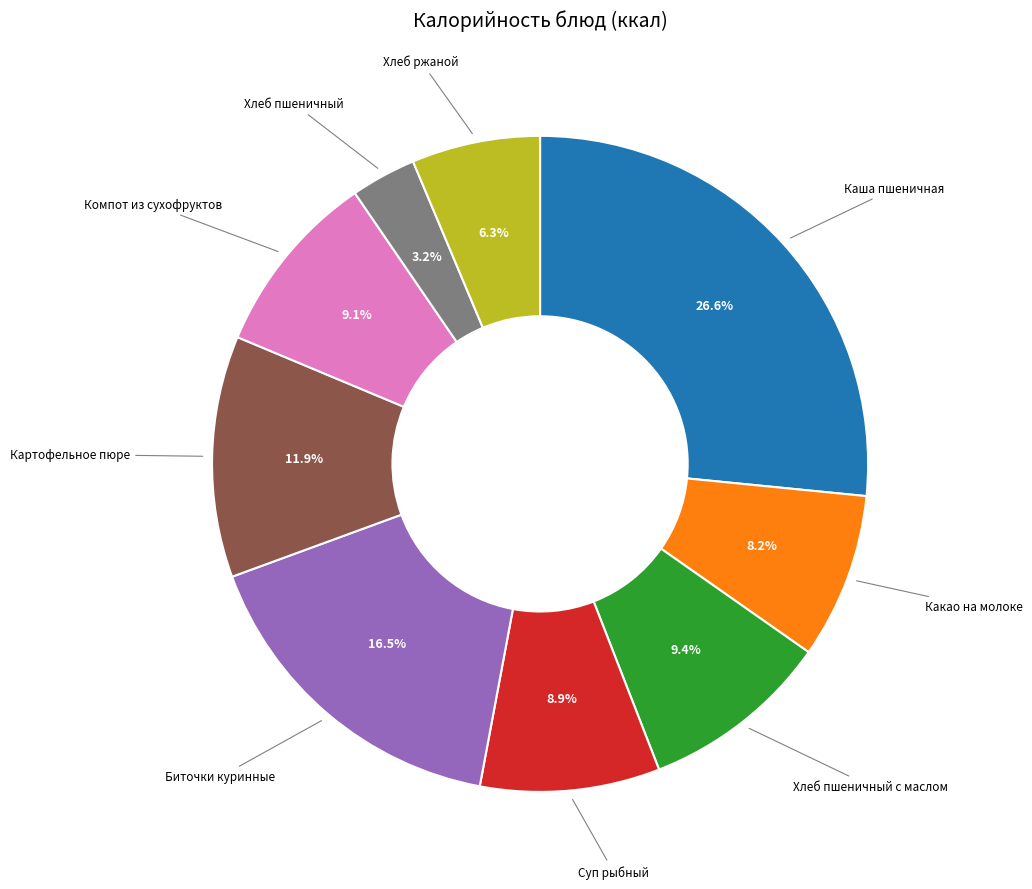

Does any single category account for the majority?

No